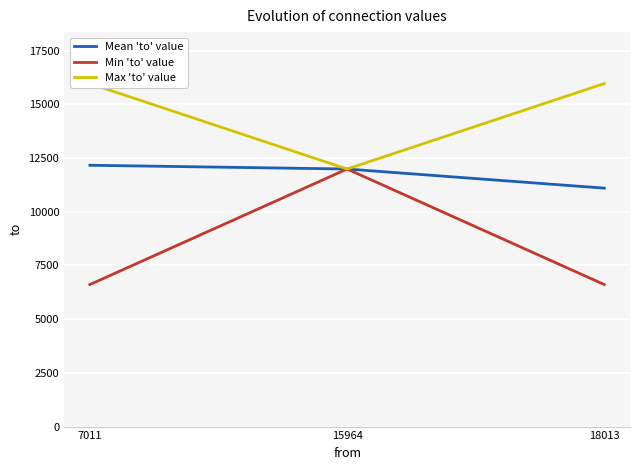

Rank the categories by Max 'to' value value from lowest to highest.

15964, 7011, 18013